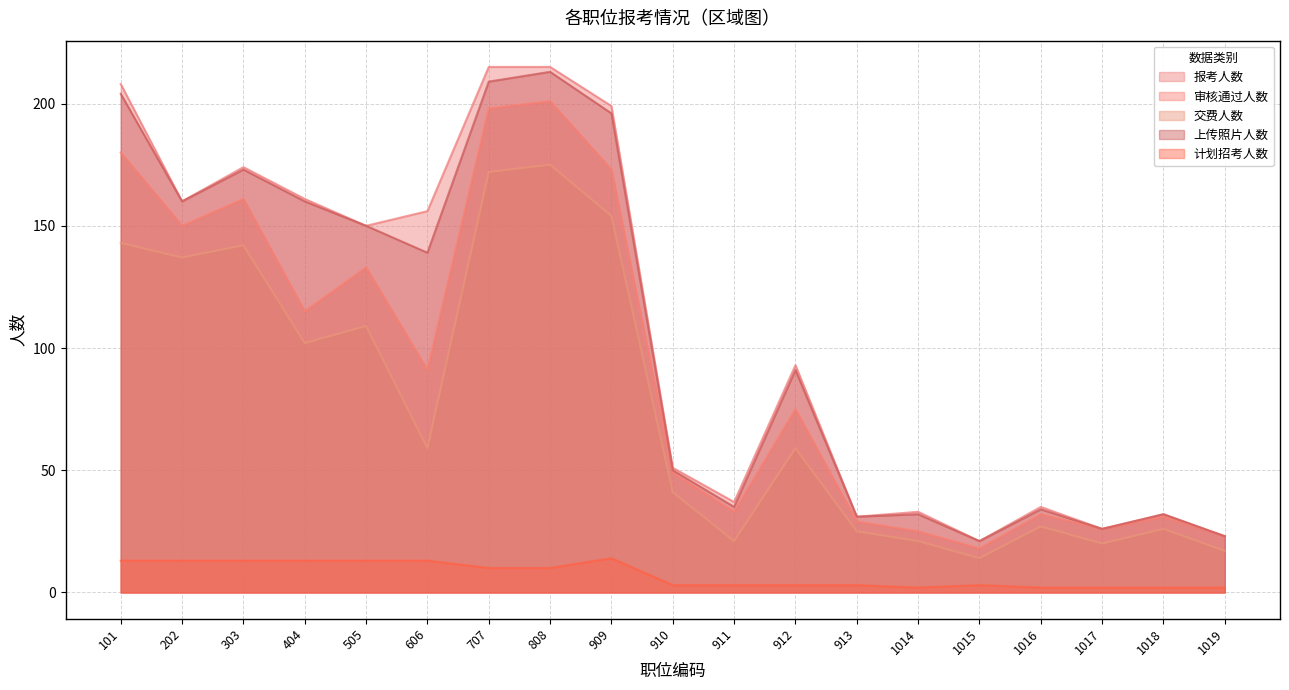

What is the value of the 审核通过人数 point at the 18th from the left?

31